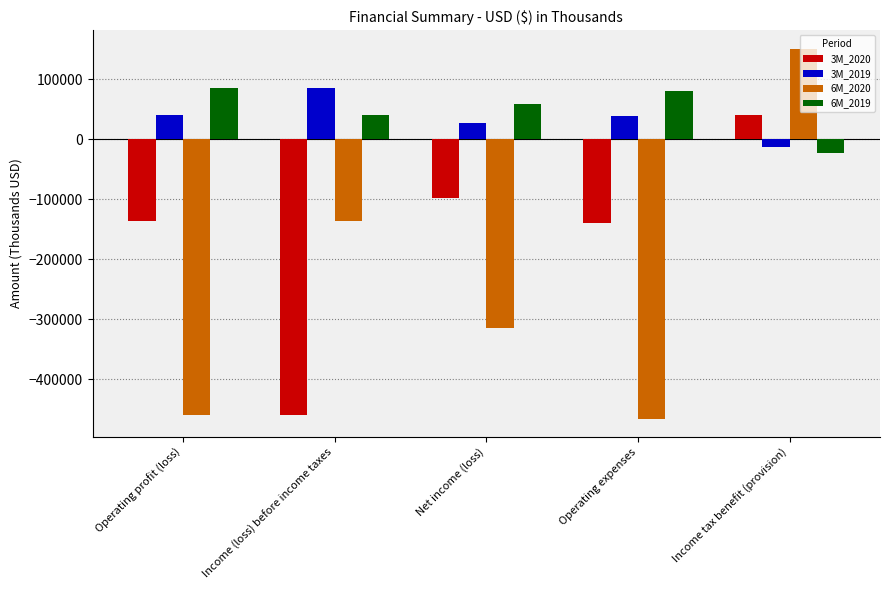

What are all the series names shown in the legend?

3M_2020, 3M_2019, 6M_2020, 6M_2019